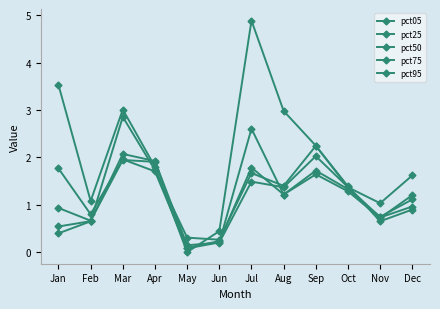

What is the difference between the second highest and second lowest values in the pct95 series?

1.9